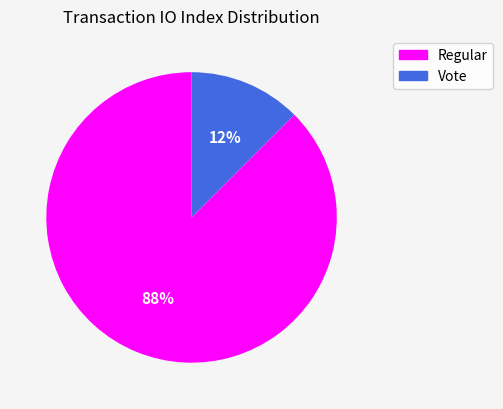

Count the number of slices in the pie.

2